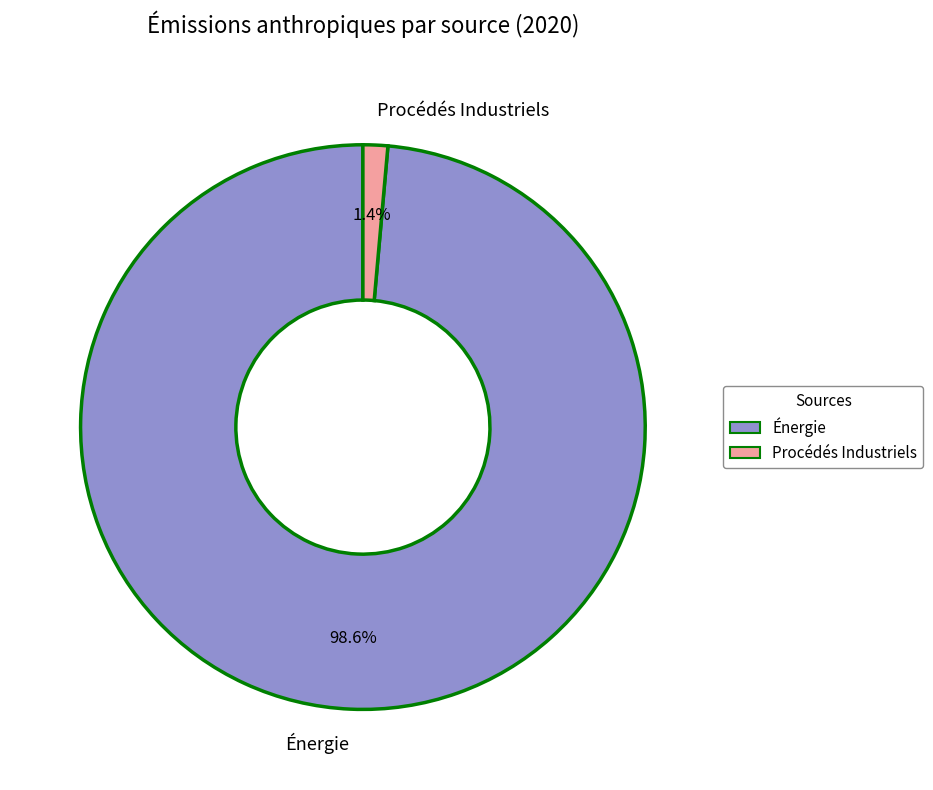

To the nearest percent, what percentage of the pie is Procédés Industriels?

1%